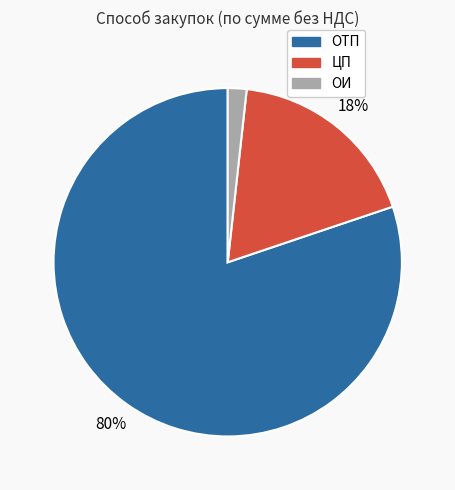

To the nearest percent, what is the difference between the largest and smallest slice percentages?

78%